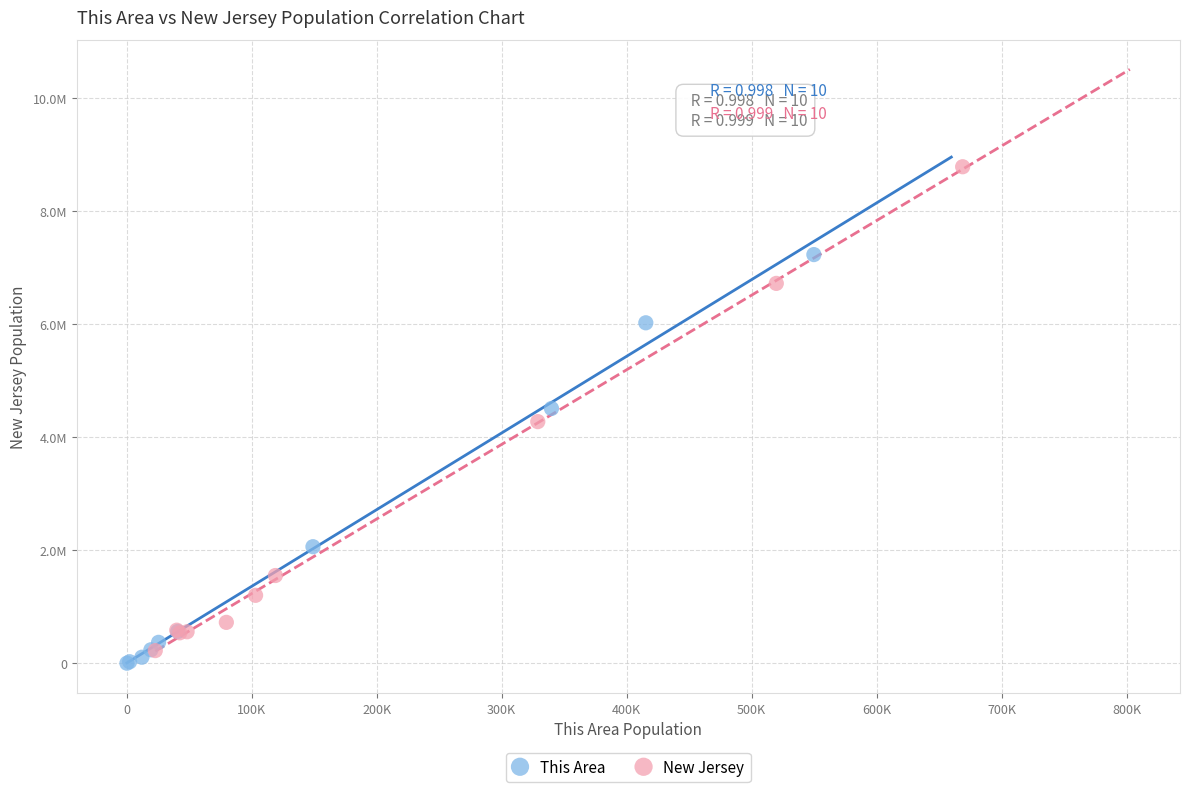

What are all the series names shown in the legend?

This Area, New Jersey